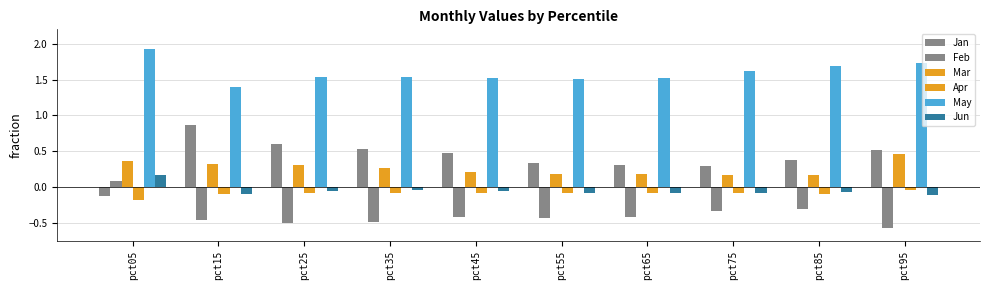

What is the spread (max minus min) of values at pct45?

1.9